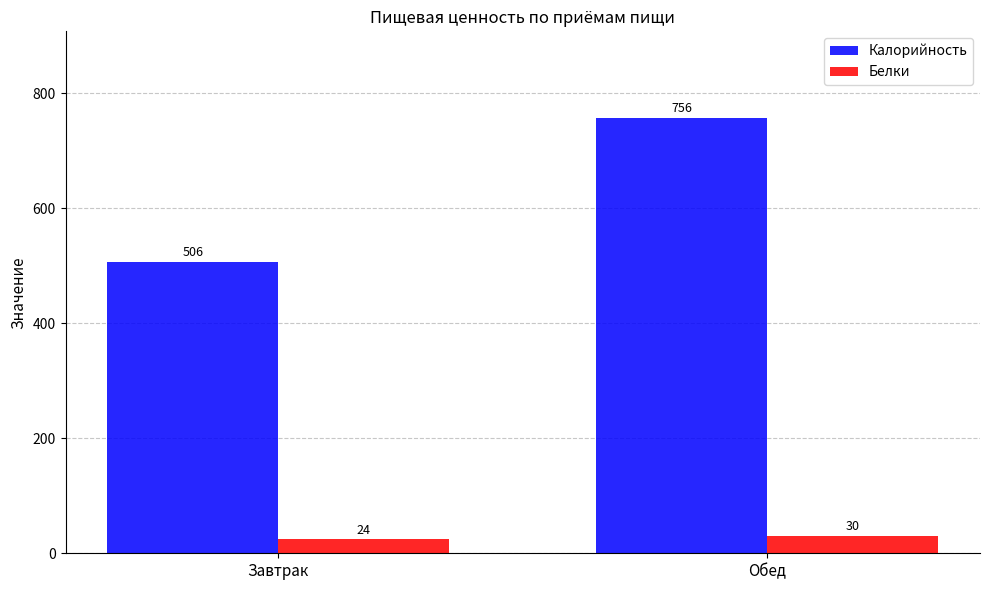

What is the total value across all series at Завтрак?

530